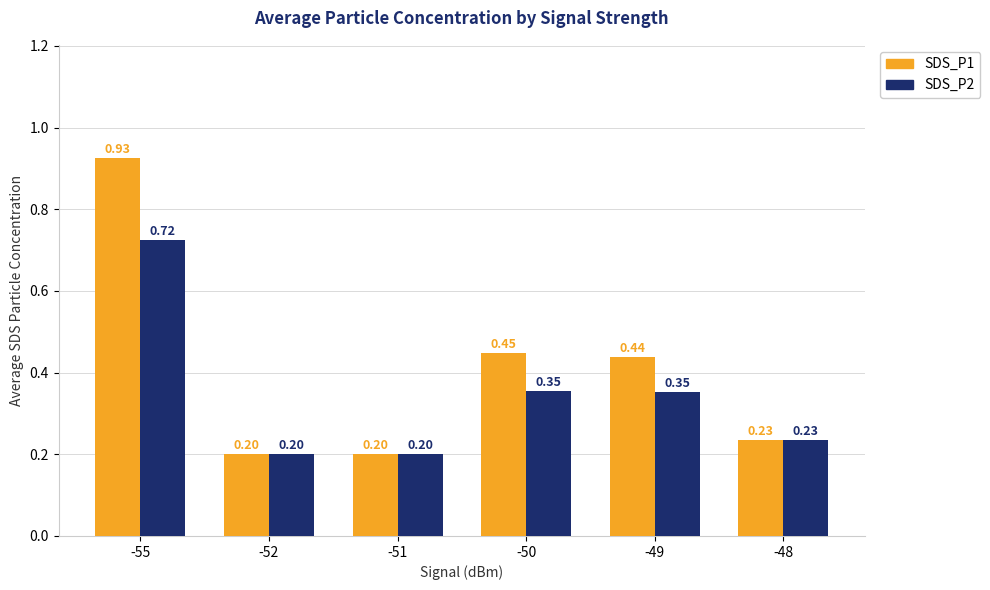

What is the value of the SDS_P2 bar at the 6th from the left?

0.2